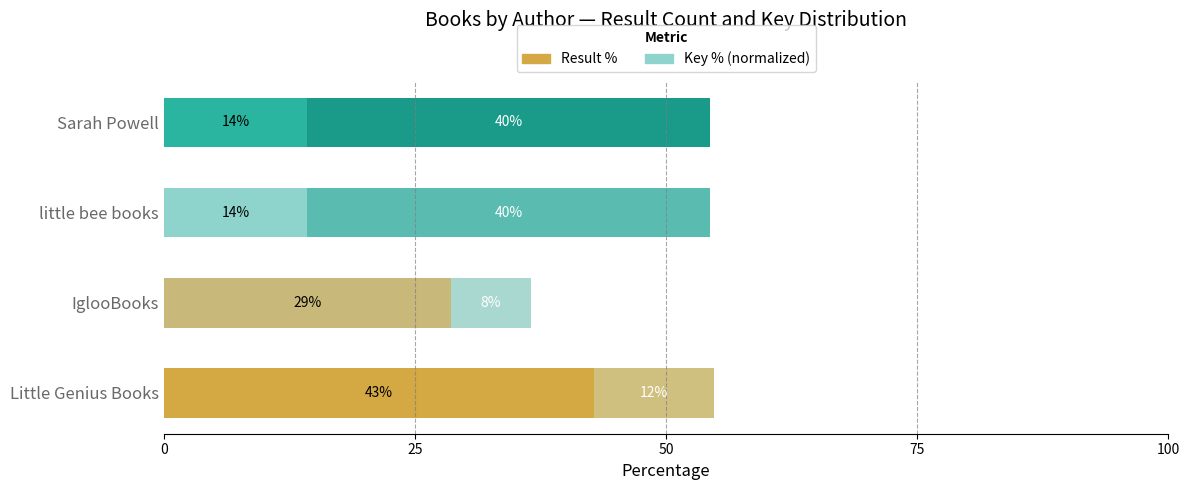

The value of Result % at IglooBooks is 28.6. True or false?

True